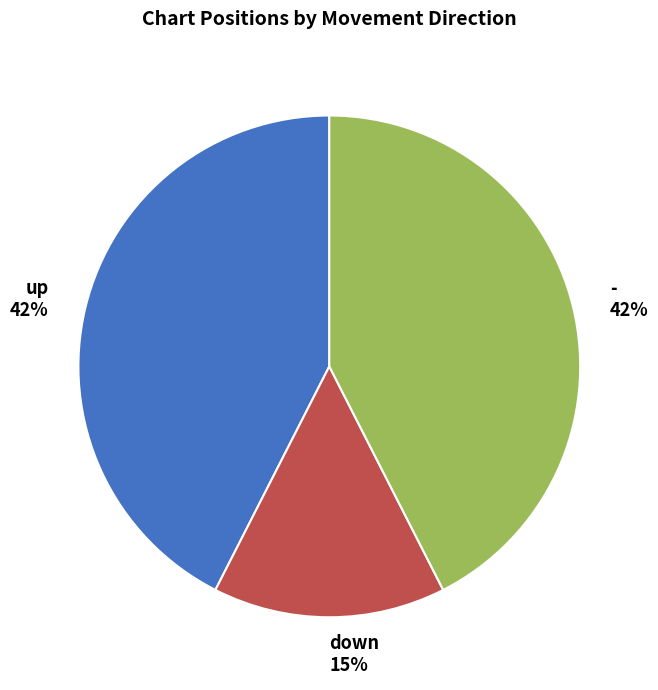

Combined, do down 15% and up 42% account for over 50%?

Yes